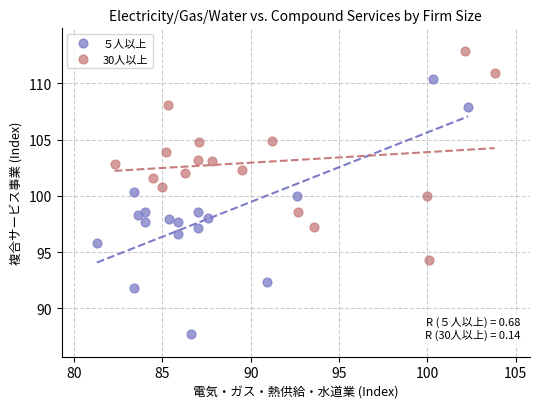

Which series reaches the minimum Y coordinate?

５人以上